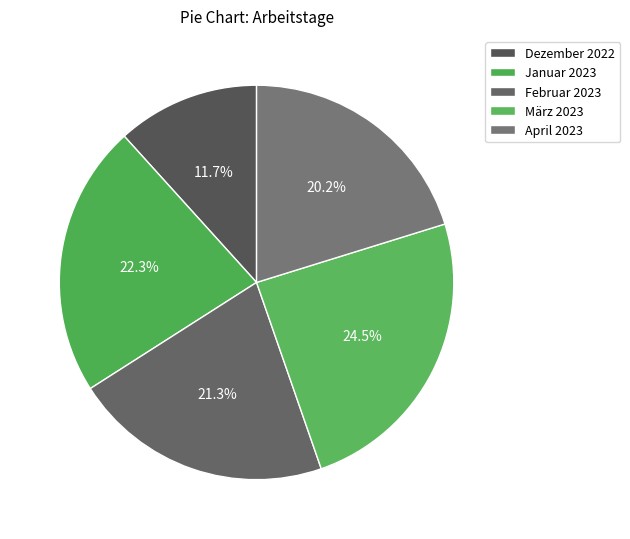

Does Dezember 2022 account for over 50% of the chart?

No